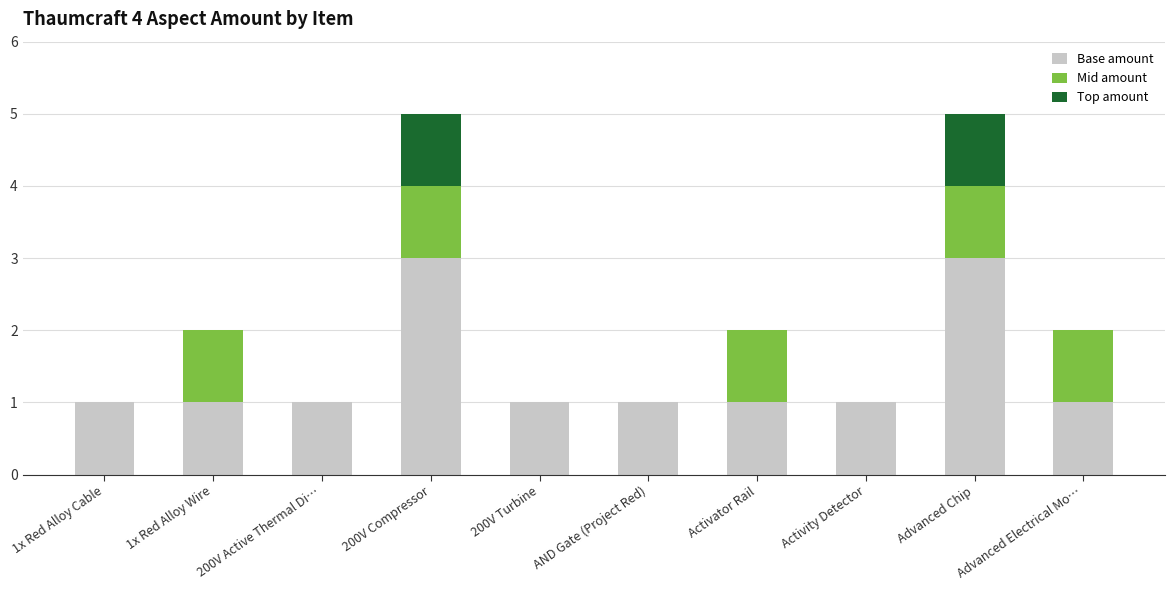

Is it true that Base amount equals 1 at AND Gate (Project Red)?

True